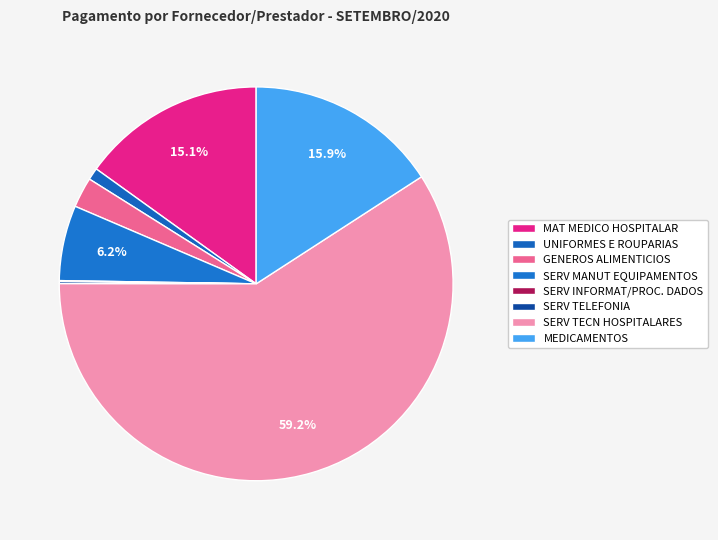

How many segments does this pie chart have?

8